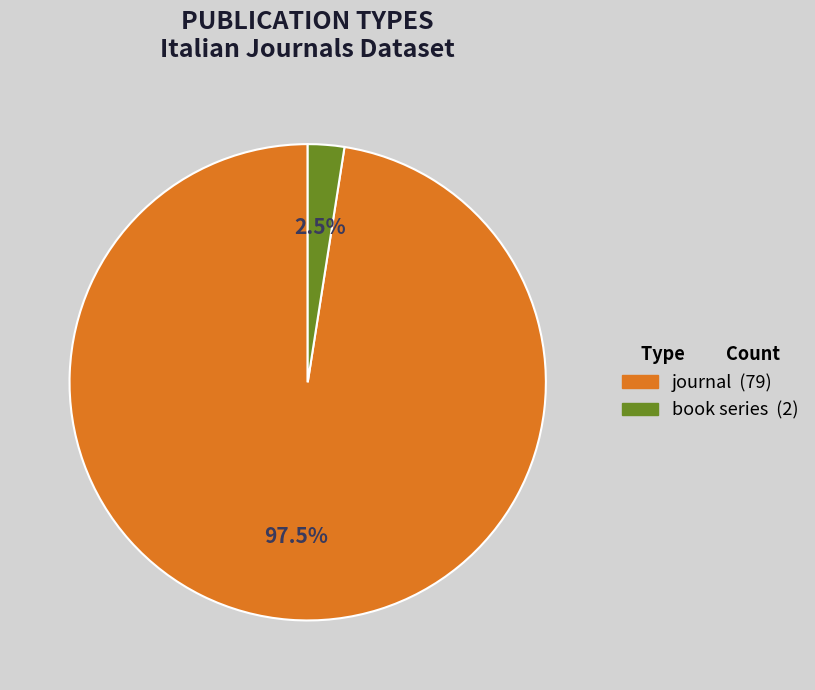

Which slice is the smallest?

book series